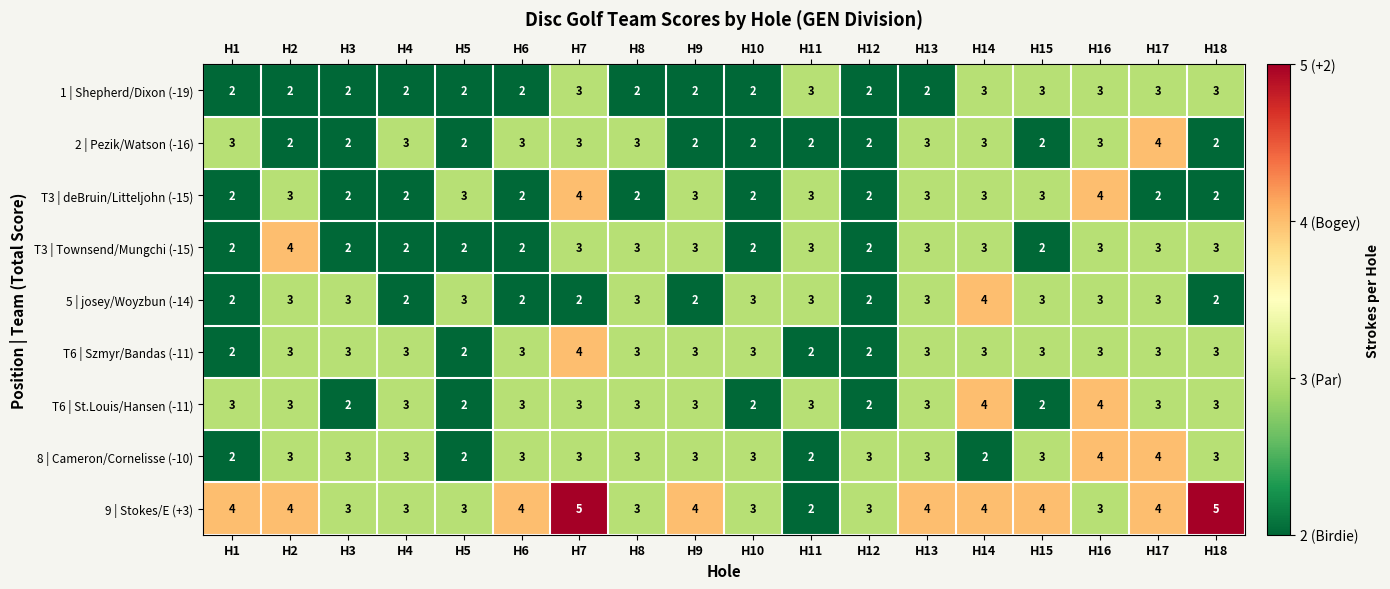

What is the difference between the second highest and minimum values in the 9 | Stokes/E (+3) series?

3